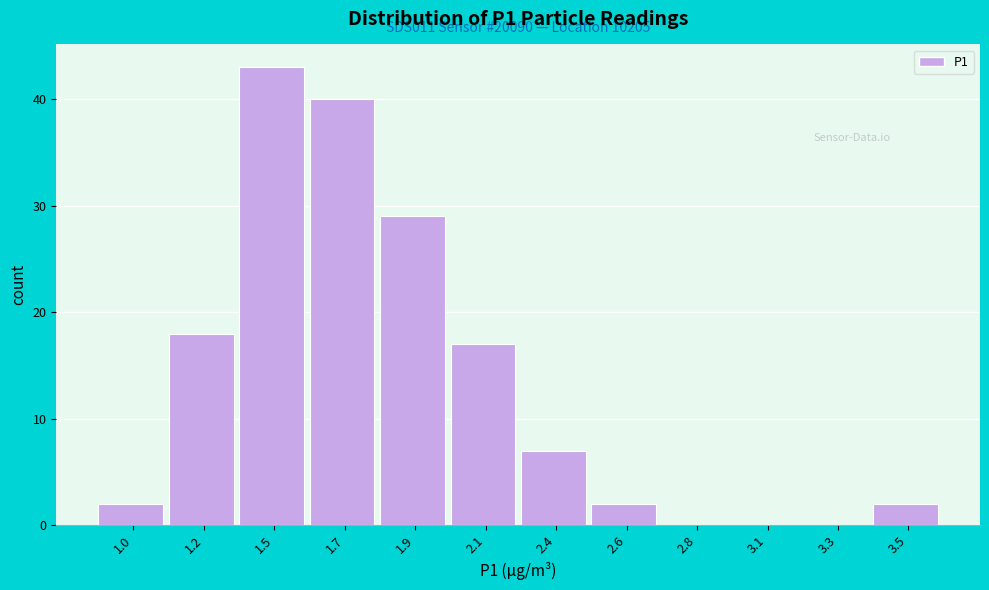

Reading right to left, list all the values displayed in this chart.

3.5=2	3.3=0	3.1=0	2.8=0	2.6=2	2.4=7	2.1=17	1.9=29	1.7=40	1.5=43	1.2=18	1.0=2